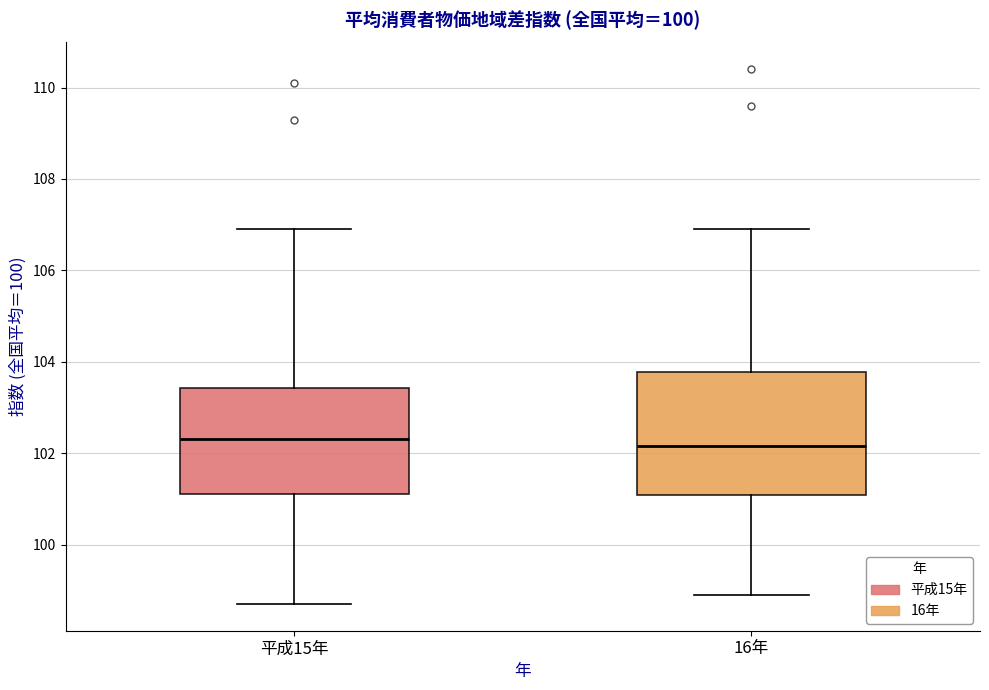

Reading left to right, read every box against the y-axis: the position of its median line, the range the box covers, and the ends of its whiskers. The values are not printed on the chart, so give them approximately, as read against the axis.

平成15年: median 102.4, box 101.2 to 103.4, whiskers 98.8 to 107.0
16年: median 102.2, box 101.0 to 103.8, whiskers 99.0 to 107.0